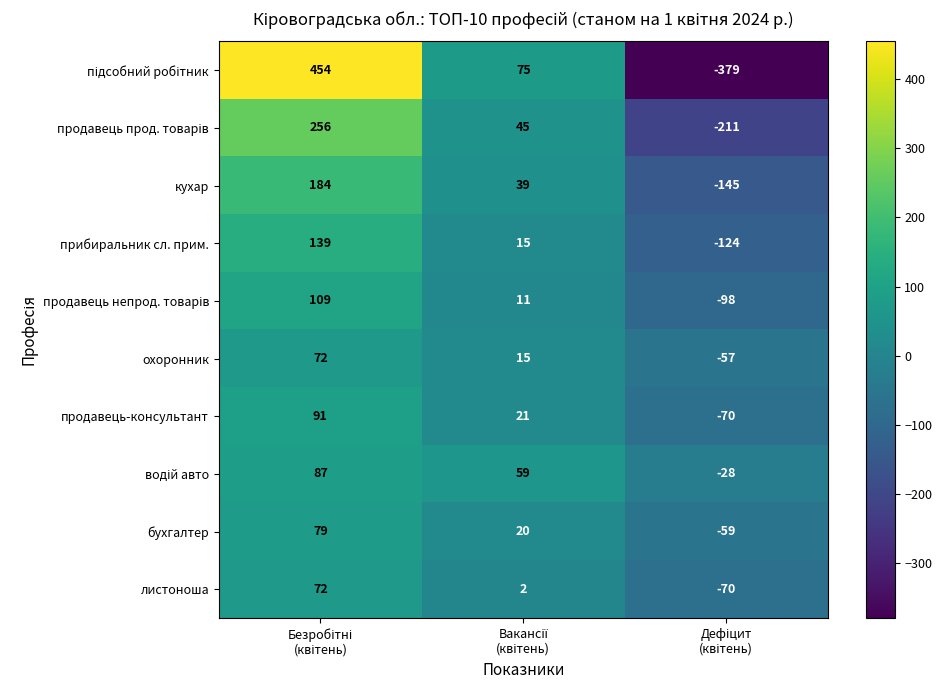

What is the maximum value for листоноша?

72